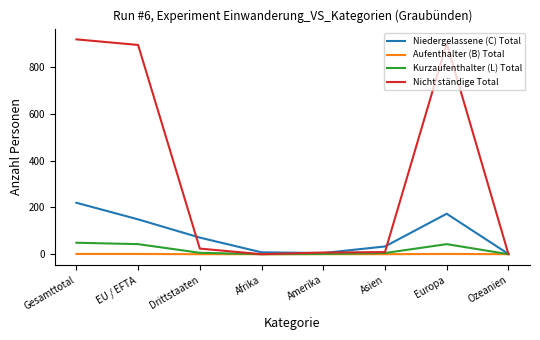

Which series has the largest range (max minus min)?

Nicht ständige Total